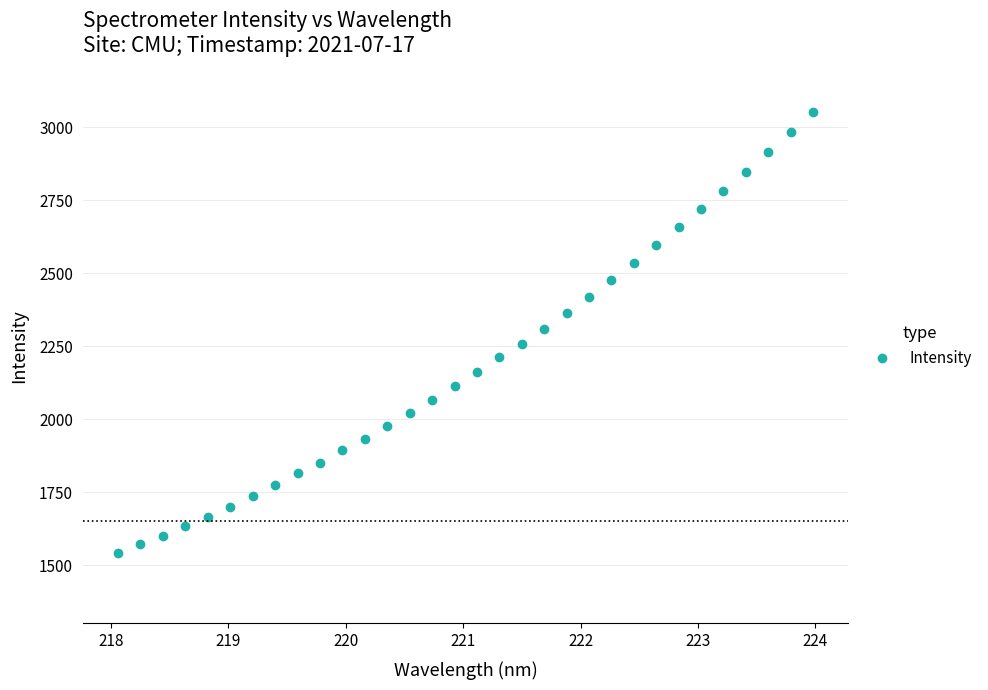

What is the greatest value displayed?

3053.7